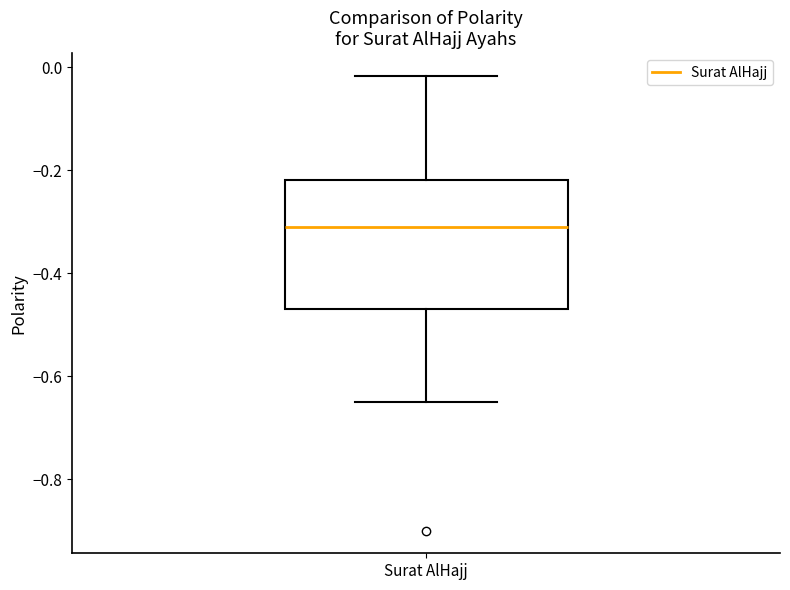

Transcribe this box plot: give where the median line is, the range the box spans, and where the two whiskers end, as read against the y-axis. The values are not printed on the chart, so give them approximately, as read against the axis.

median -0.30, box -0.46 to -0.22, whiskers -0.64 to -0.02